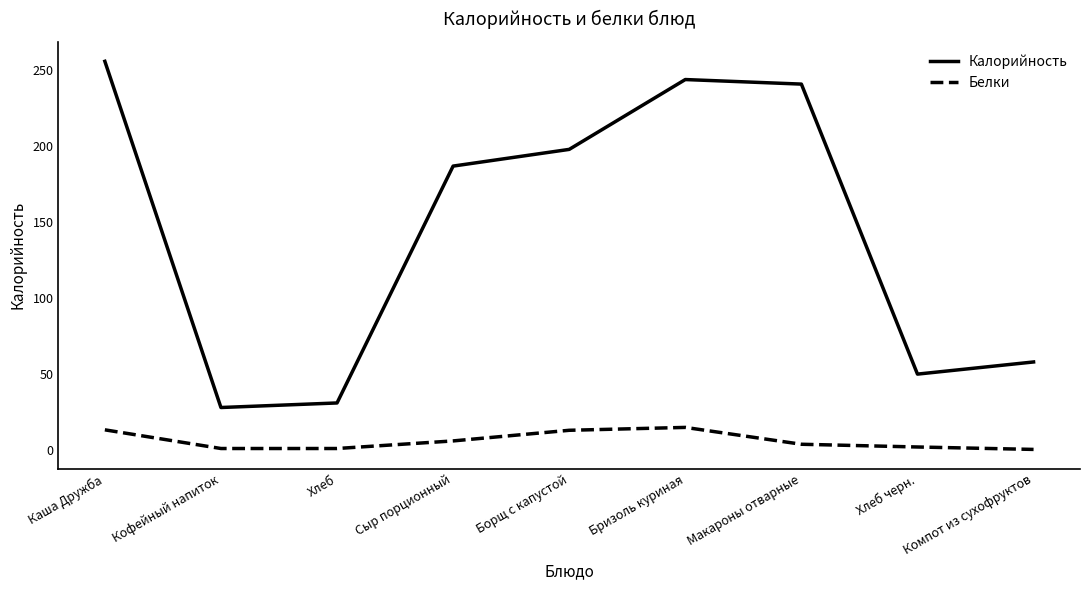

Where is Калорийность nearest to the value 142?

Сыр порционный